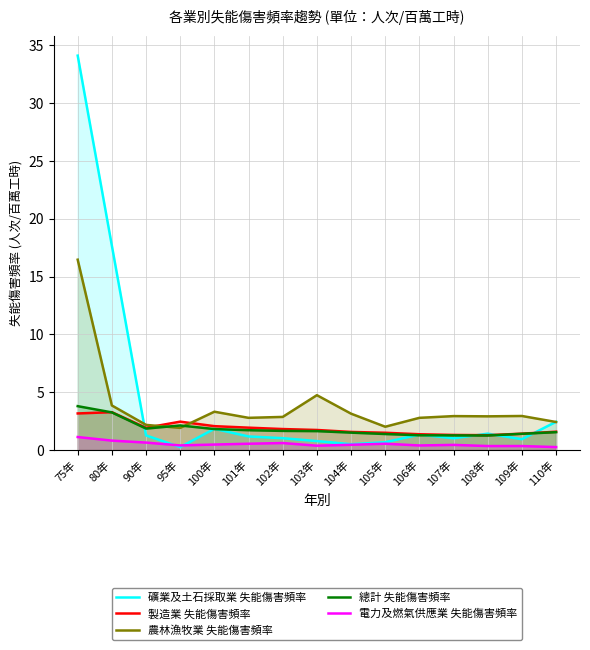

Is the value of 製造業 失能傷害頻率 at 75年 greater than the value of 農林漁牧業 失能傷害頻率 at 109年?

Yes